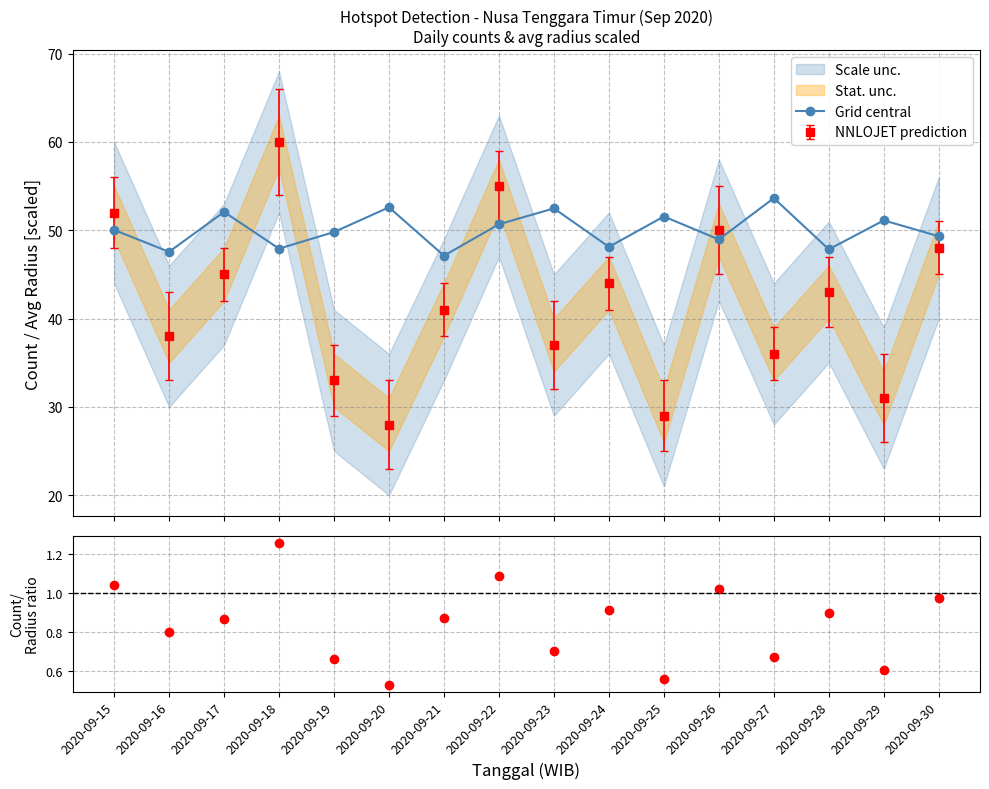

Which has a higher value, 2020-09-19 or 2020-09-18?

2020-09-19